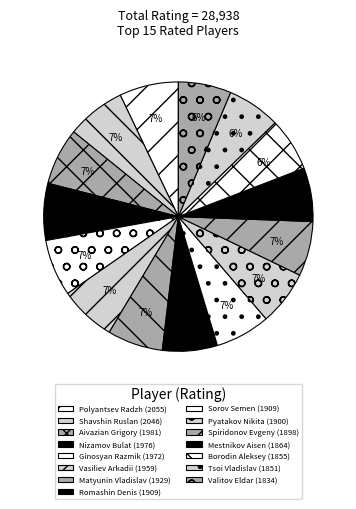

What is the total percentage of Mestnikov Aisen and Ginosyan Razmik?

13.3%